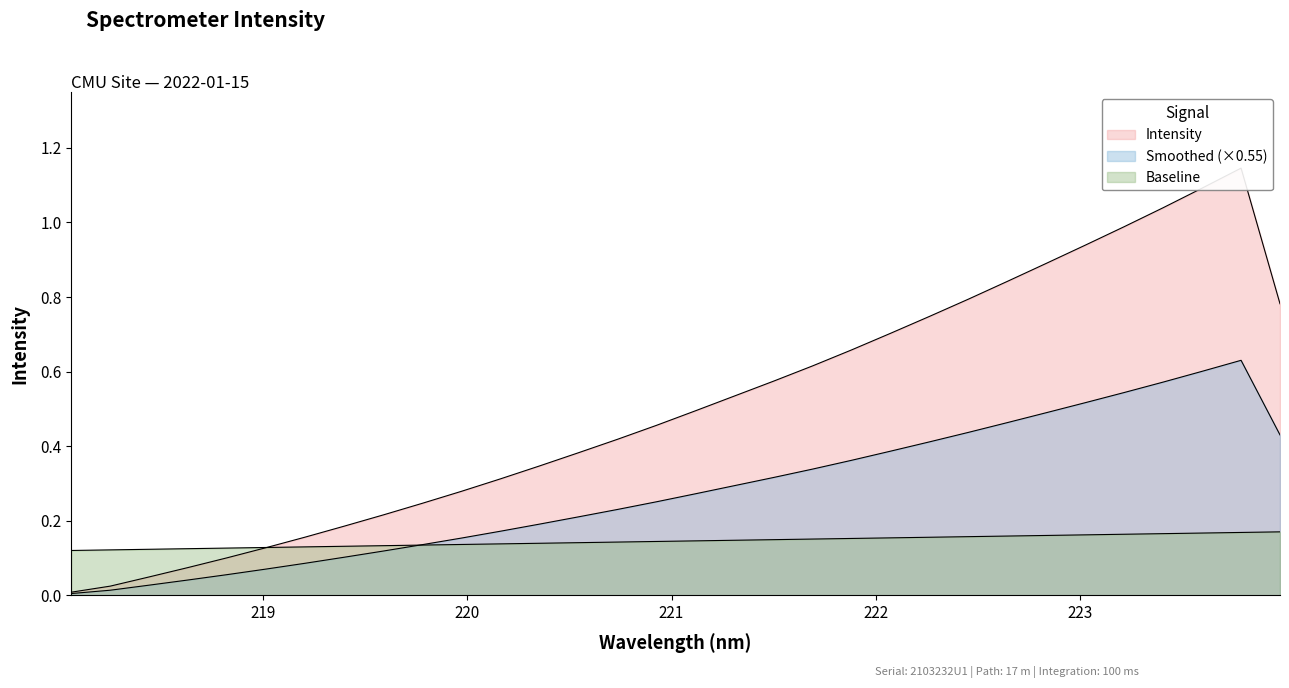

What is the value of the 4th point from the left?

0.1